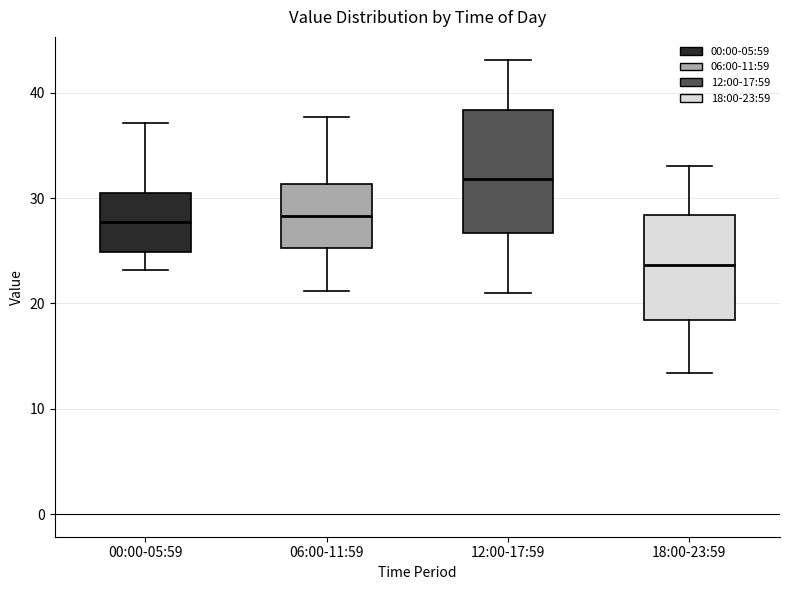

Reading left to right, read every box against the y-axis: the position of its median line, the range the box covers, and the ends of its whiskers. The values are not printed on the chart, so give them approximately, as read against the axis.

00:00-05:59: median 28, box 25 to 31, whiskers 23 to 37
06:00-11:59: median 28, box 25 to 31, whiskers 21 to 38
12:00-17:59: median 32, box 27 to 38, whiskers 21 to 43
18:00-23:59: median 24, box 18 to 28, whiskers 13 to 33